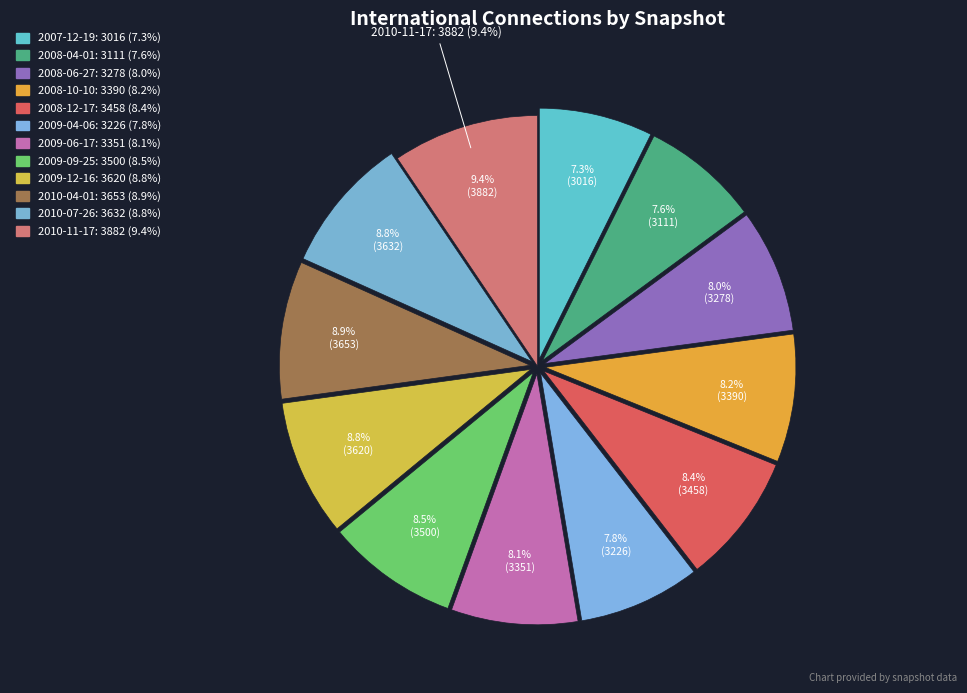

What is the total percentage of 2010-07-26 and 2009-12-16?

17.6%